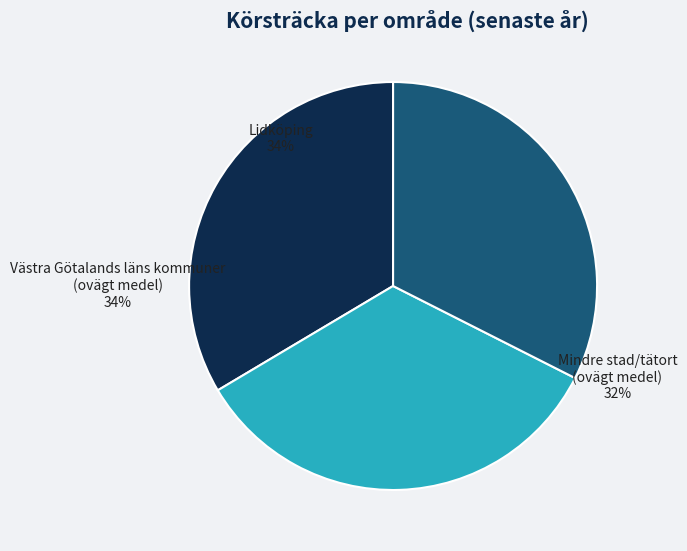

Is Västra Götalands läns kommuner (ovägt medel) the majority of the pie?

No